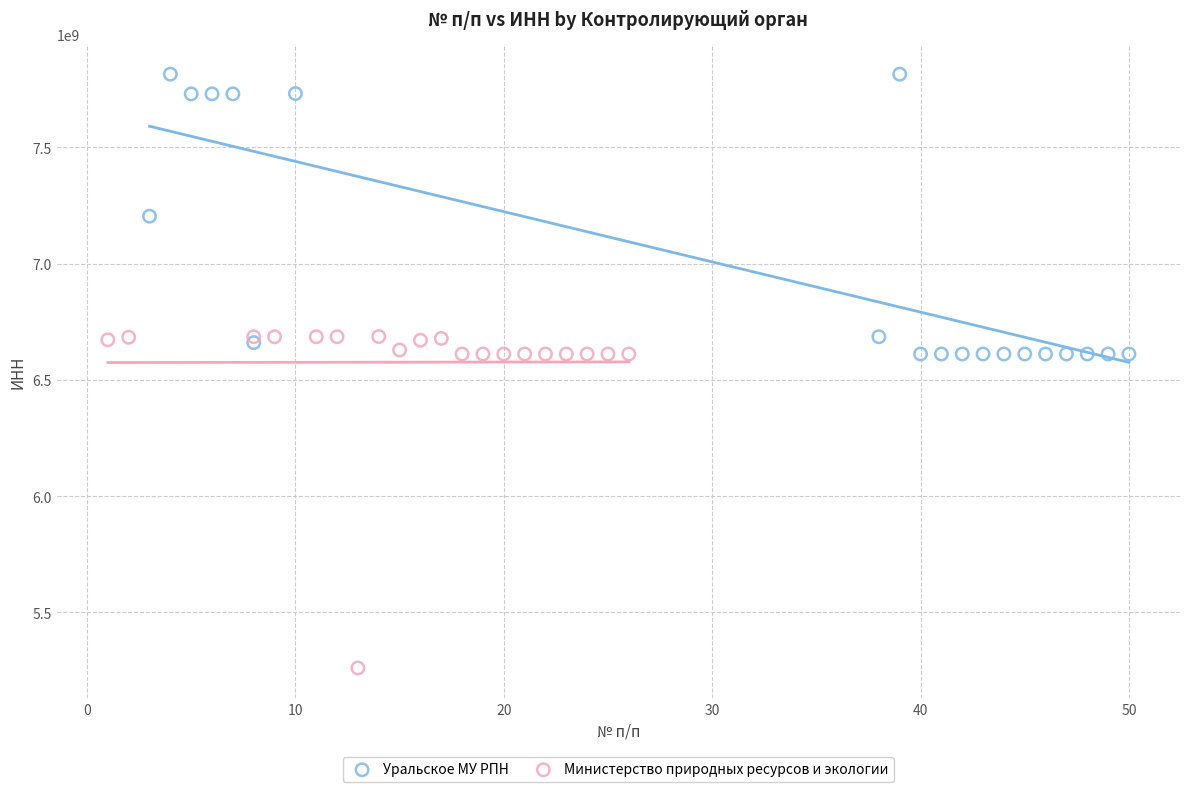

Which series contains the highest Y value?

Уральское МУ РПН